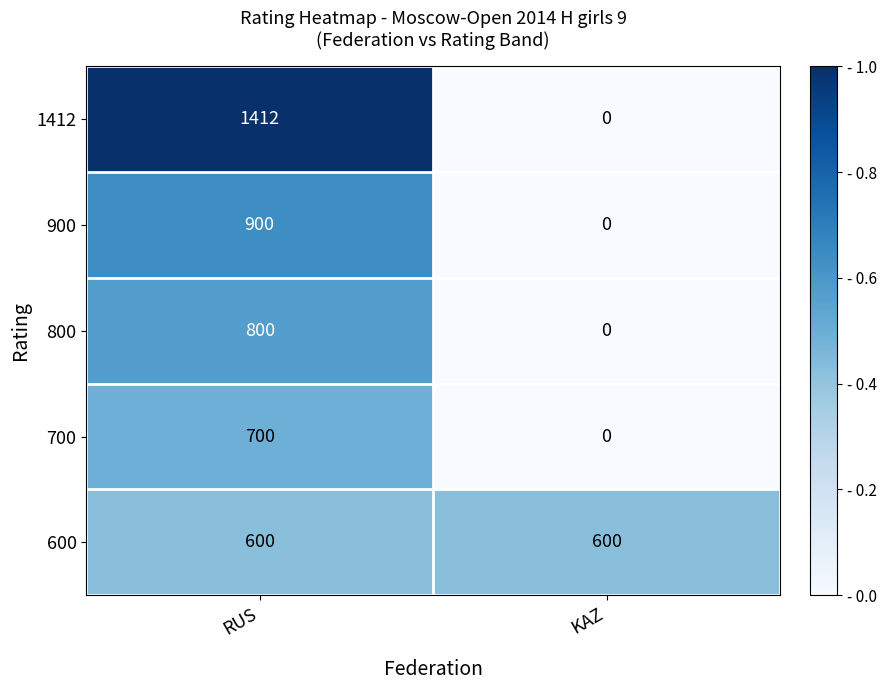

What is the total value across all series at RUS?

4412